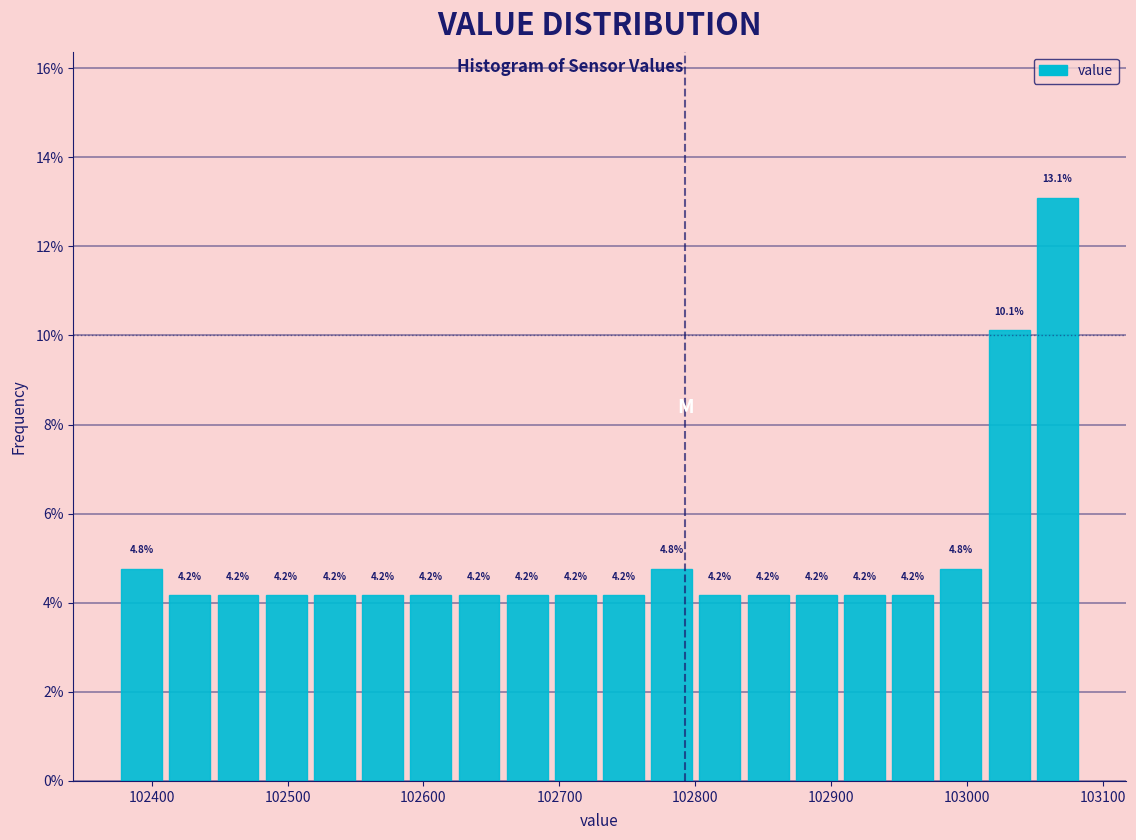

Around what value on the x-axis is the tallest bar? Give the approximate position of its centre, as read against the axis.

103070